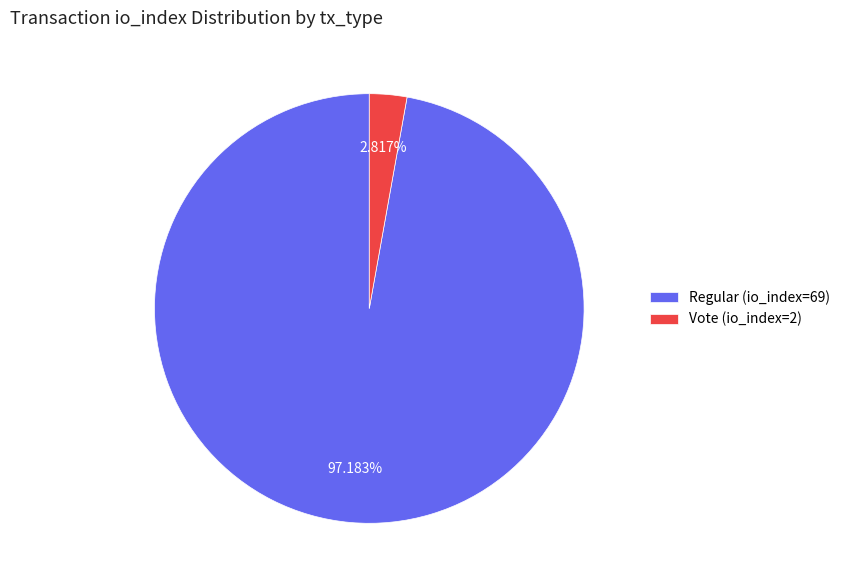

How many segments does this pie chart have?

2